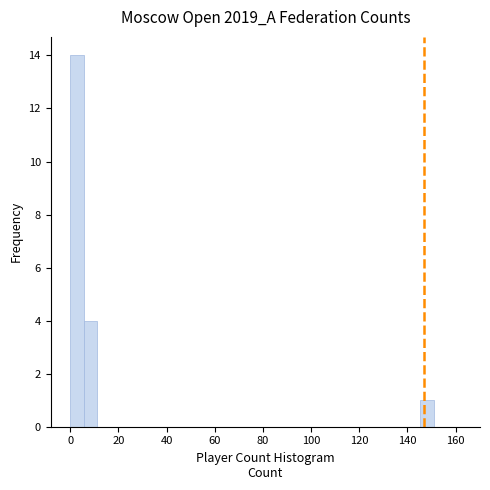

Read against the x-axis, roughly where is the centre of the tallest bar?

2